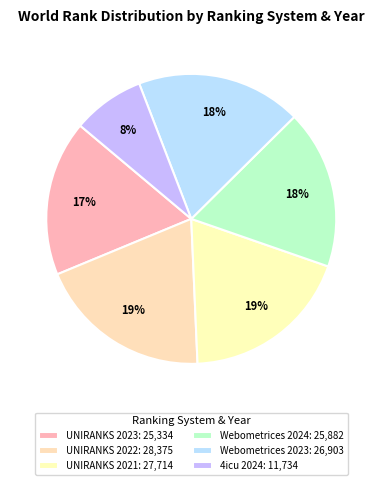

How many segments does this pie chart have?

6